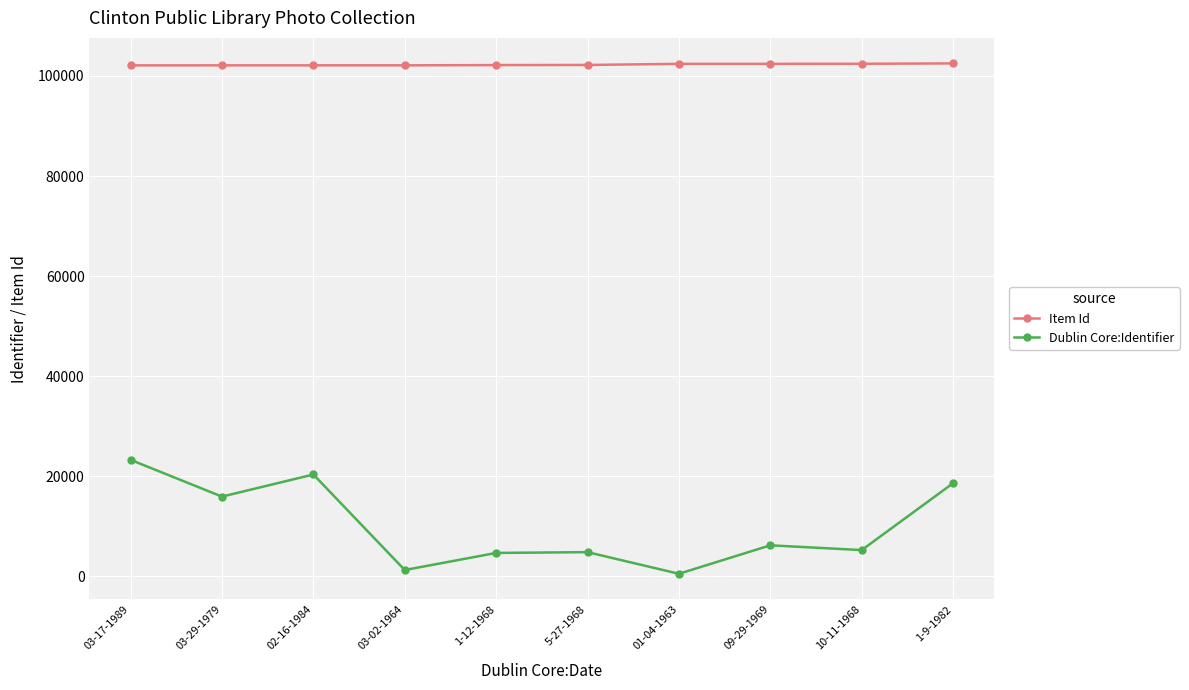

What is the greatest value displayed?

102517